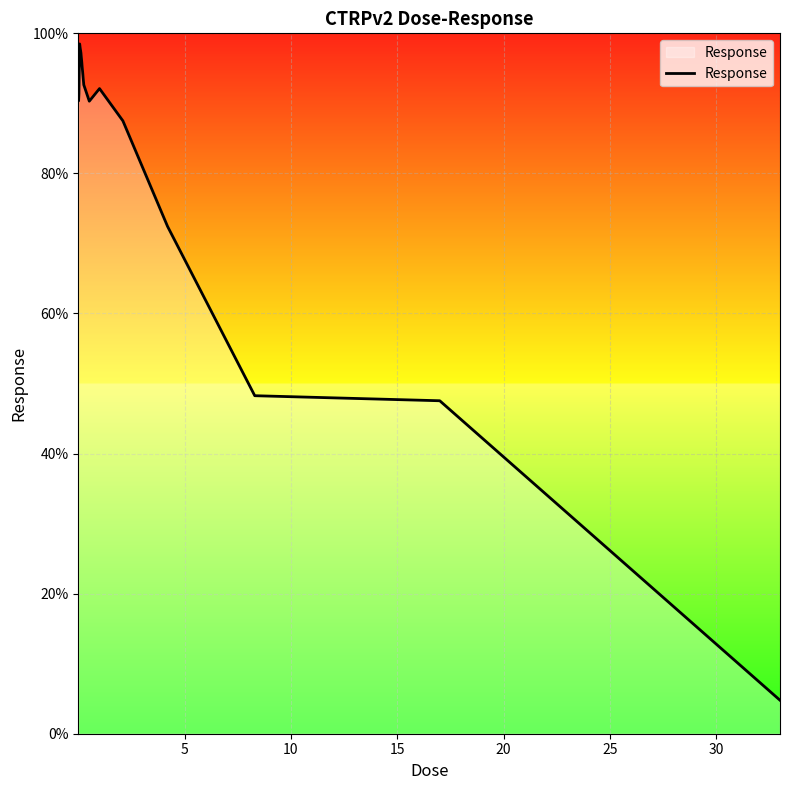

What is the difference between the maximum and minimum values?

93.7